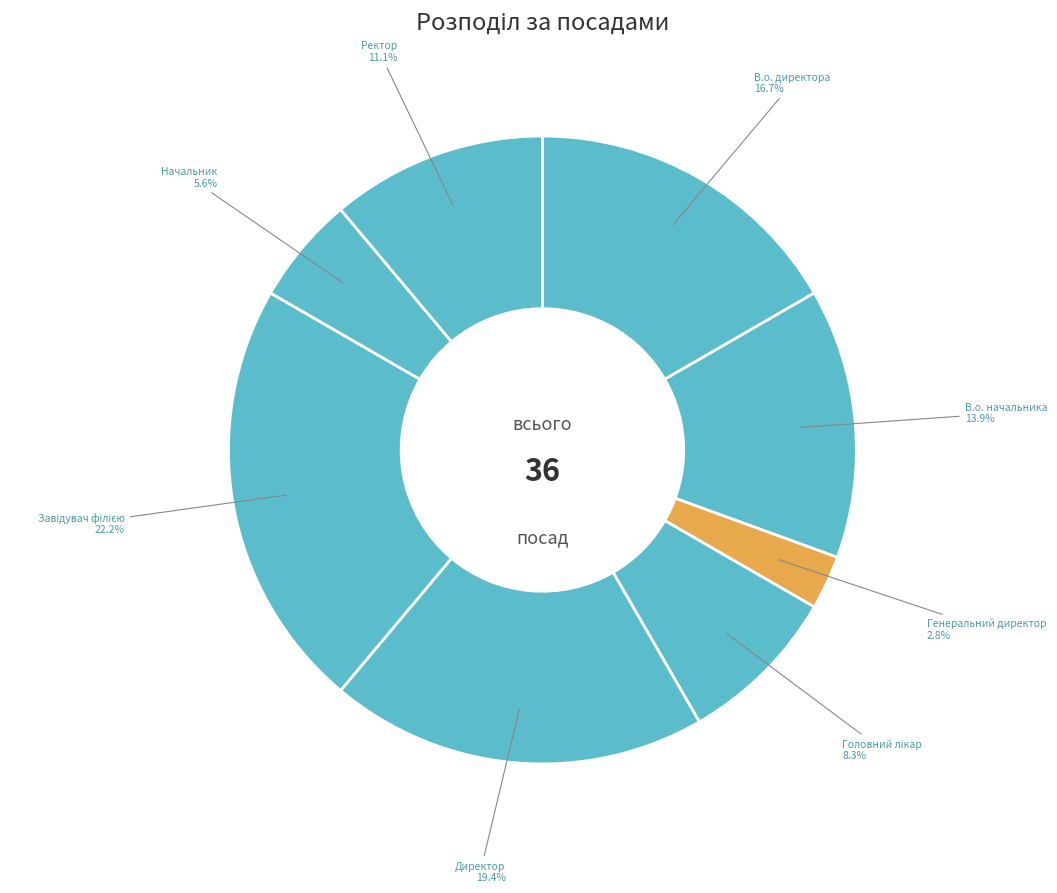

Approximately how many times larger is the value at В.о. начальника compared to Начальник?

2.5